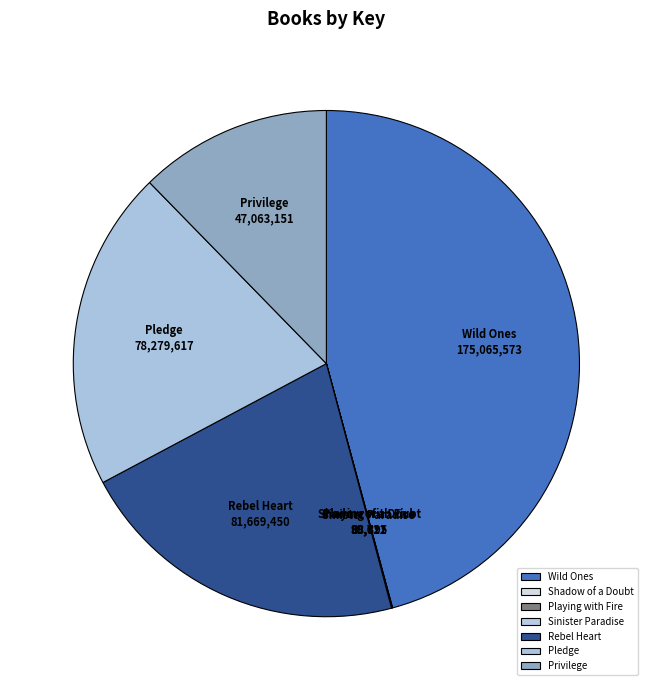

Which has a higher value, Wild Ones or Privilege?

Wild Ones